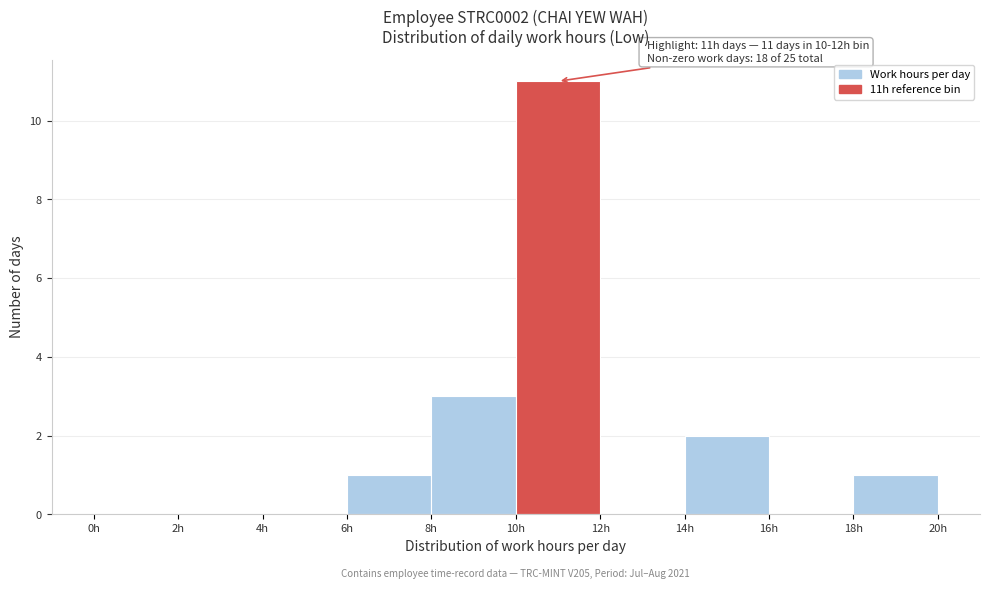

Which range on the x-axis has the tallest bar?

10 to 12